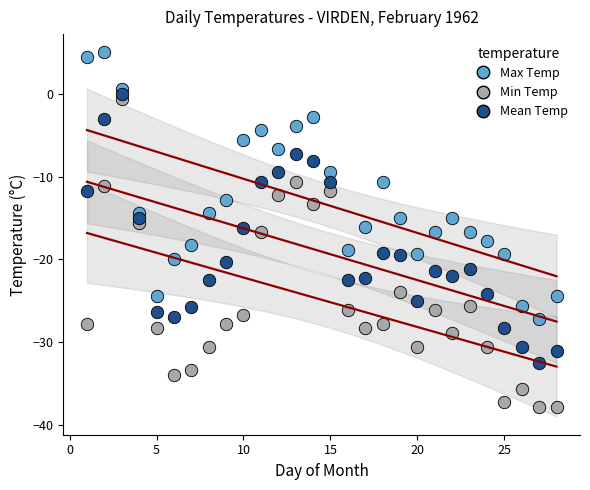

Which series contains the highest Y value?

Max Temp